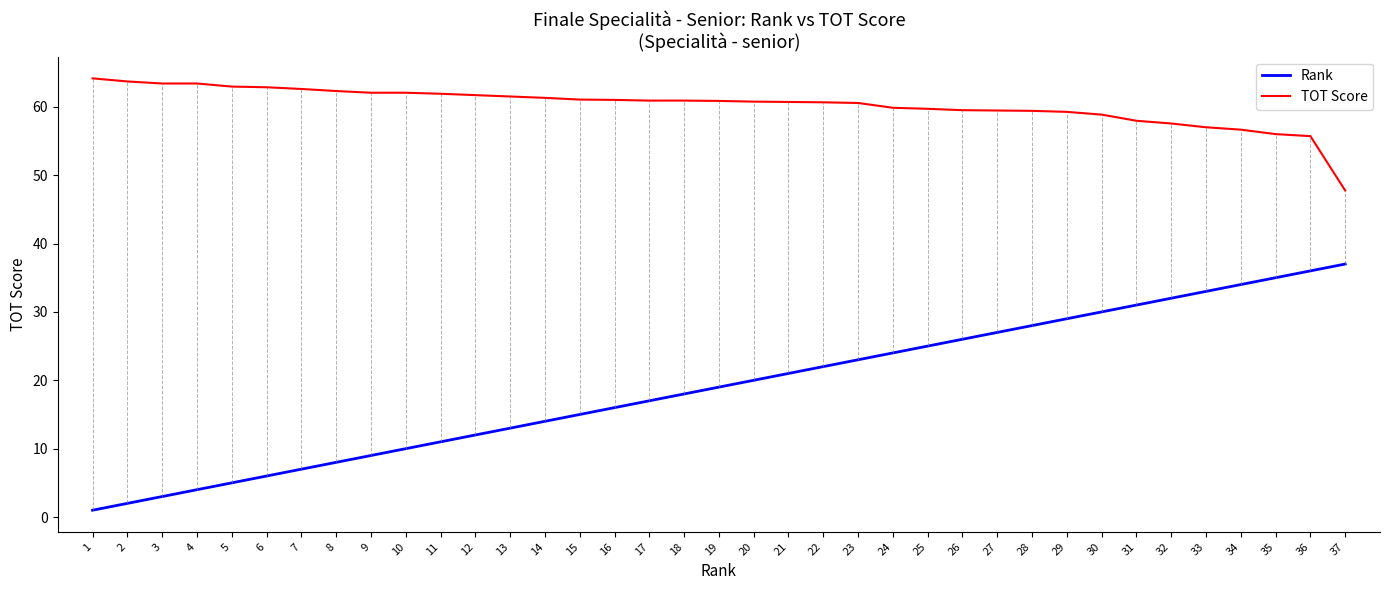

At which category does the chart reach its minimum across all series?

1